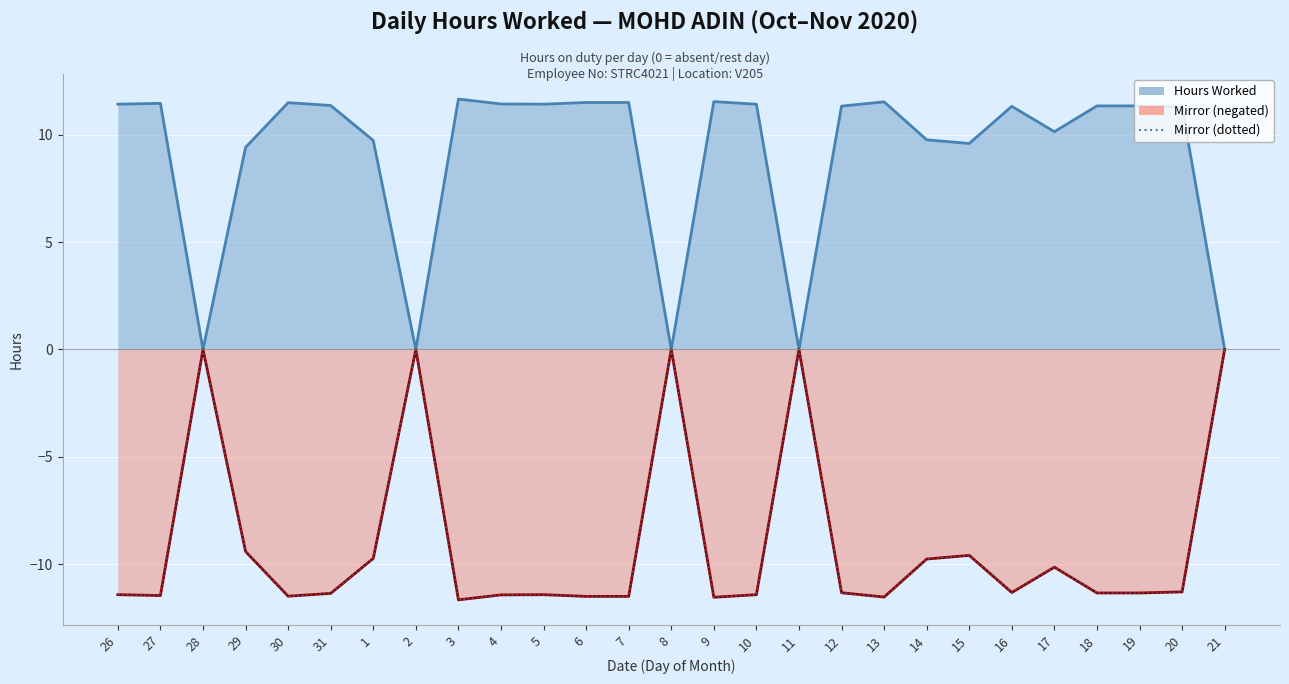

What is the maximum value shown in the chart?

11.7